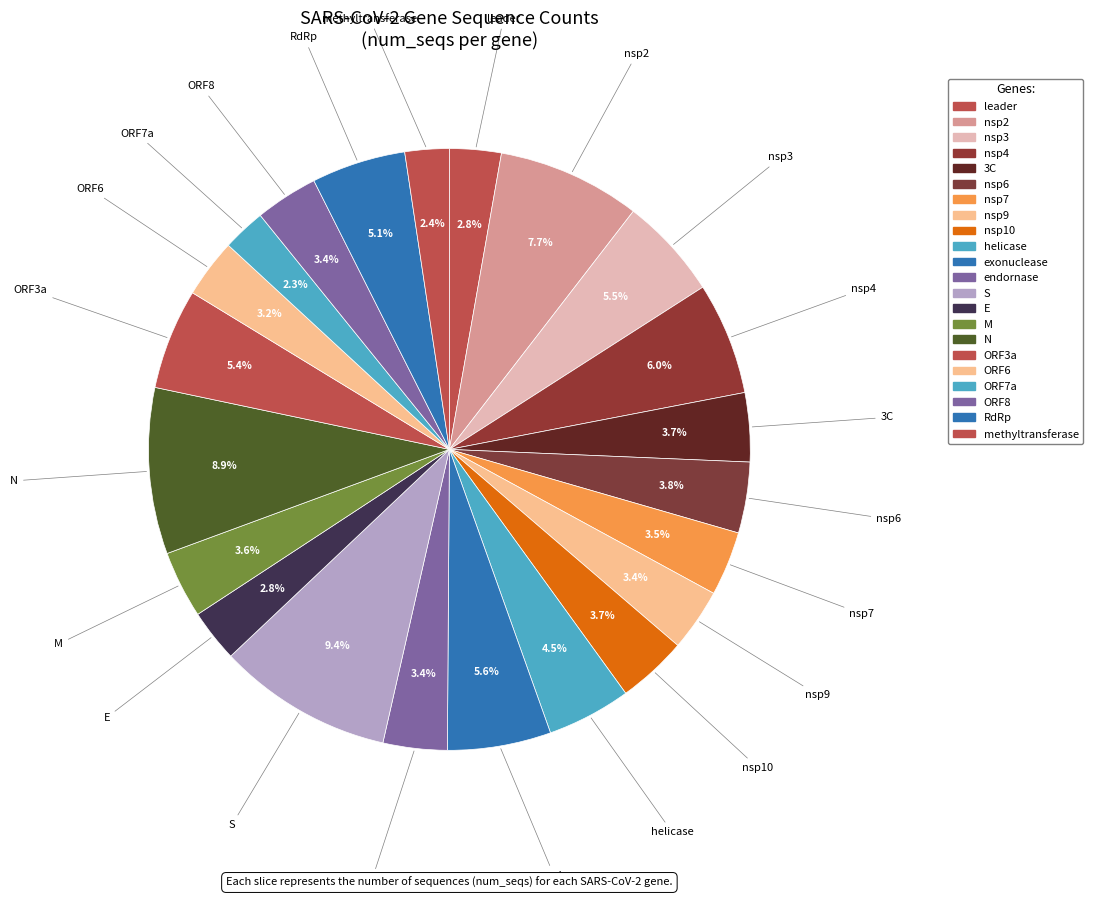

How many segments does this pie chart have?

22